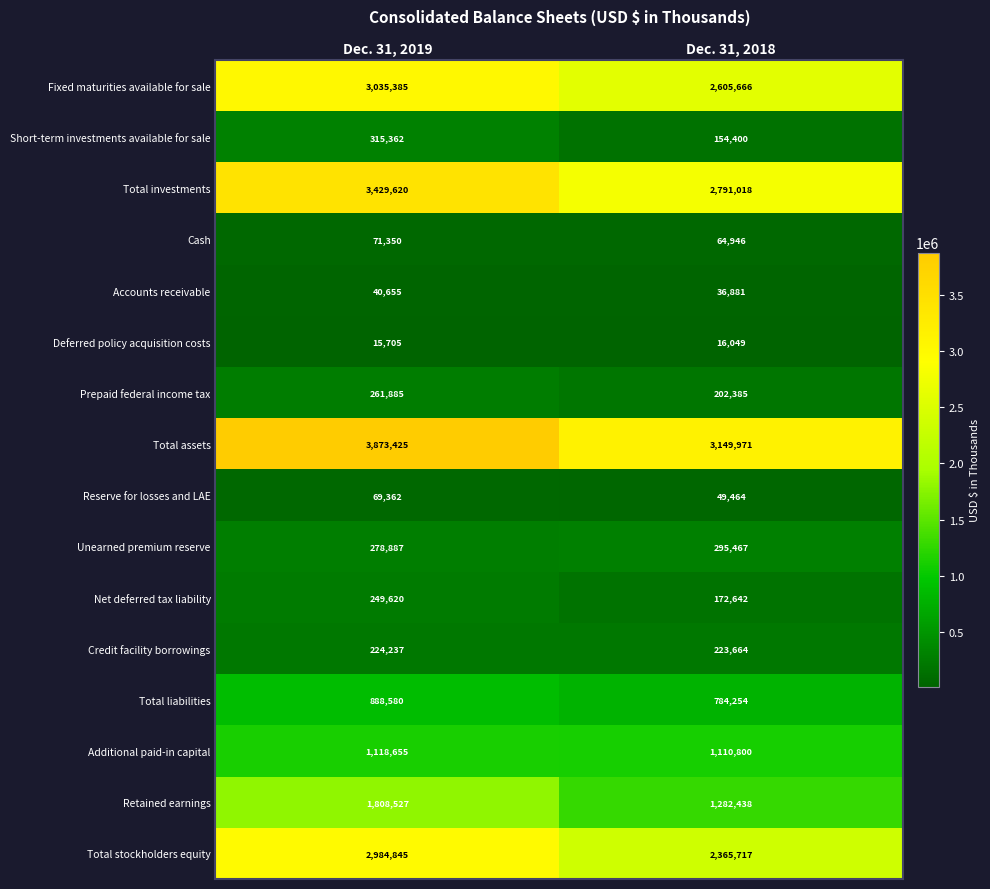

At which category is the sum across all series the highest?

Dec. 31, 2019